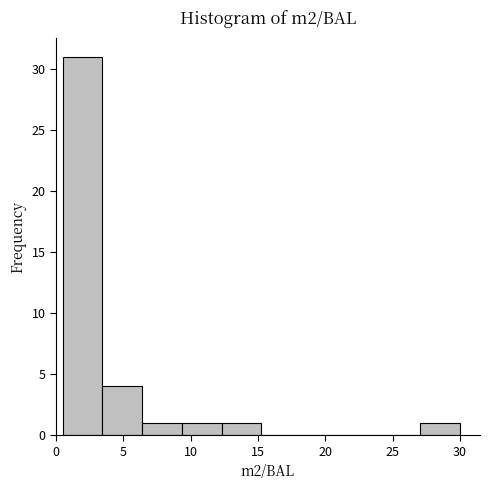

Over which range of the x-axis is the bar tallest?

0.50 to 3.45